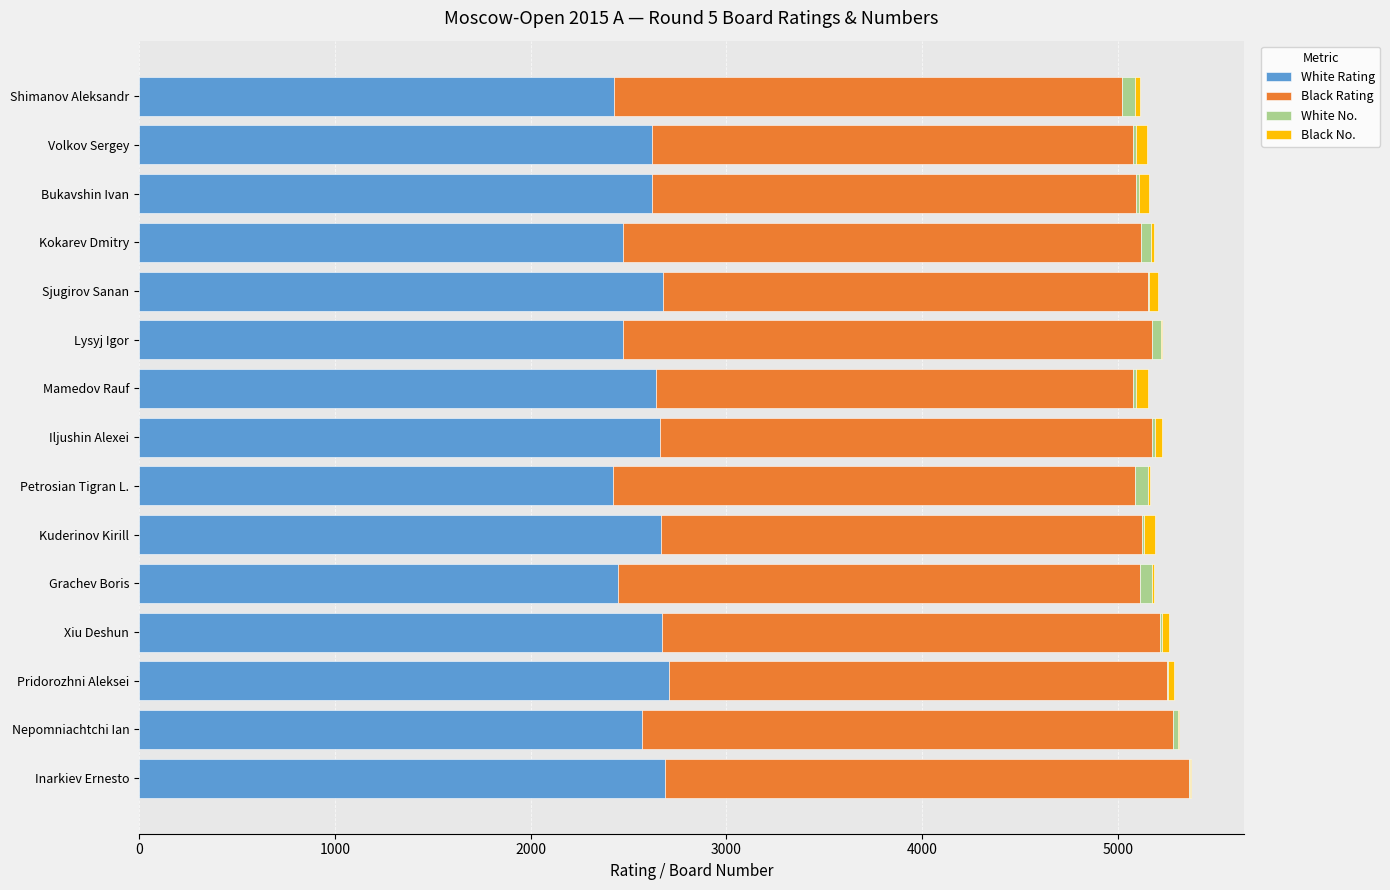

What is the highest value of the White Rating series?

2706